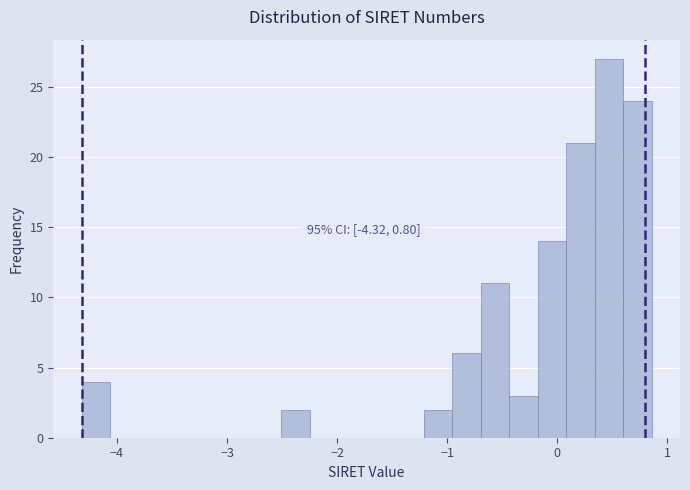

Read against the x-axis, roughly where is the centre of the tallest bar?

0.5